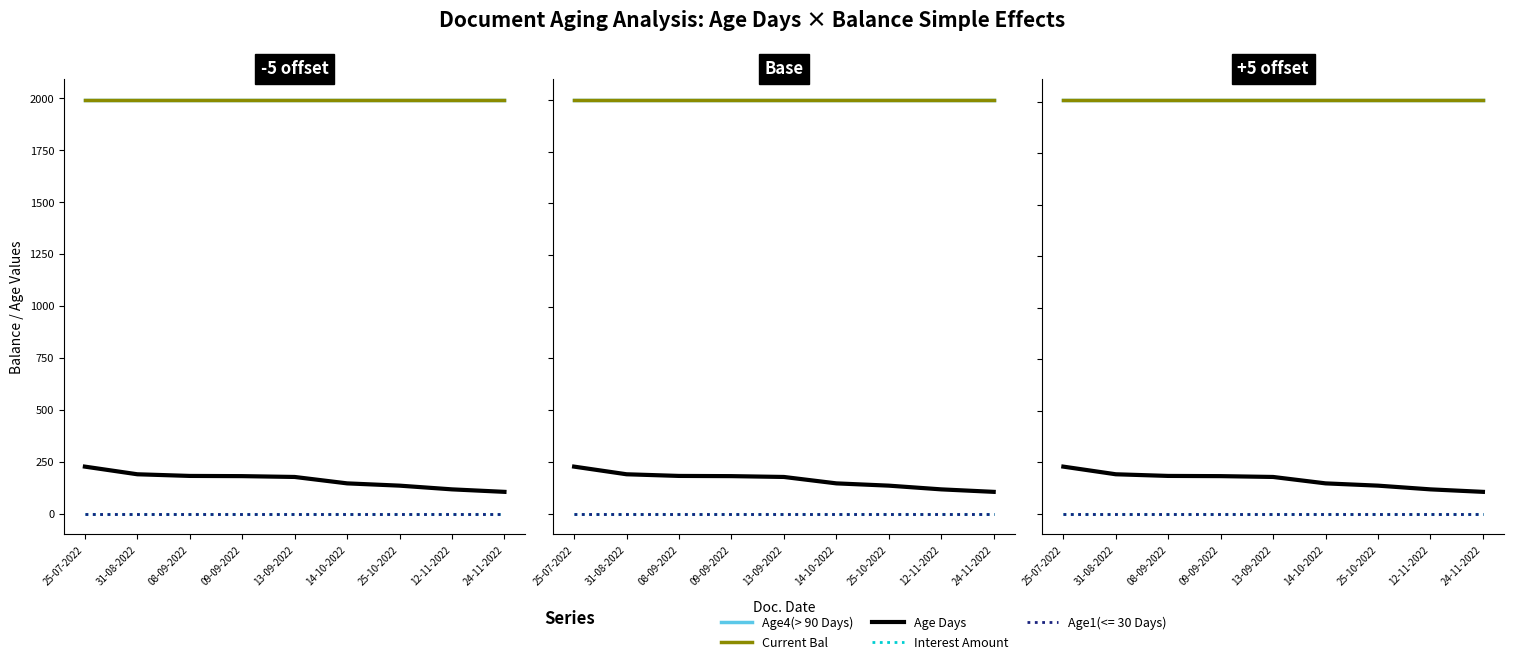

What position from the right is 24-11-2022?

1